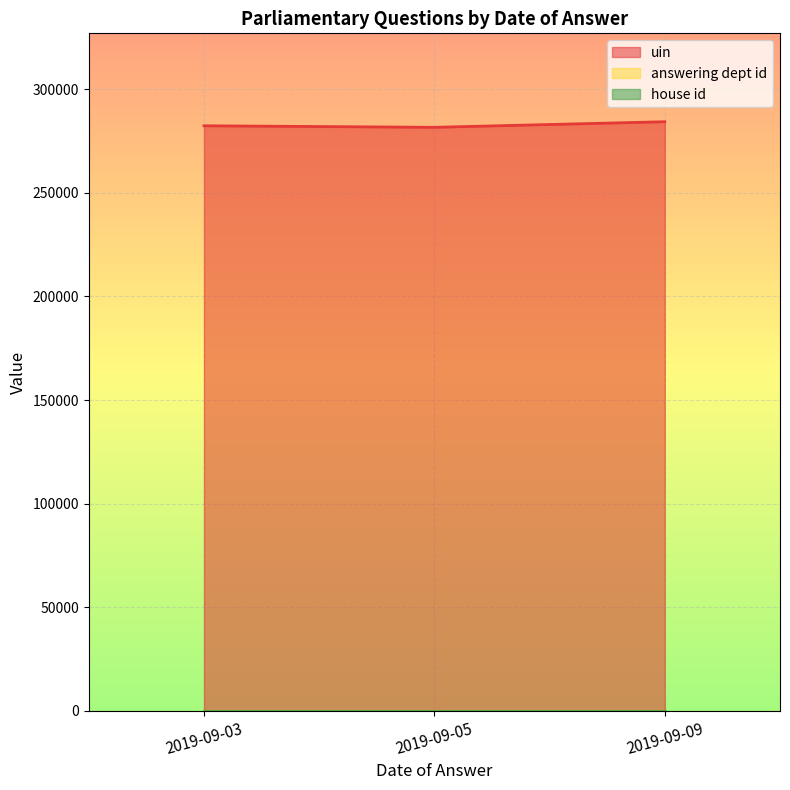

What is the sum of the house id values at 2019-09-05 and 2019-09-09?

2